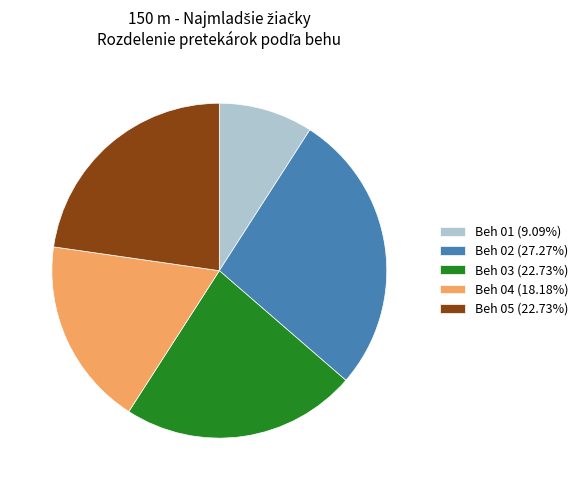

Count the number of slices in the pie.

5